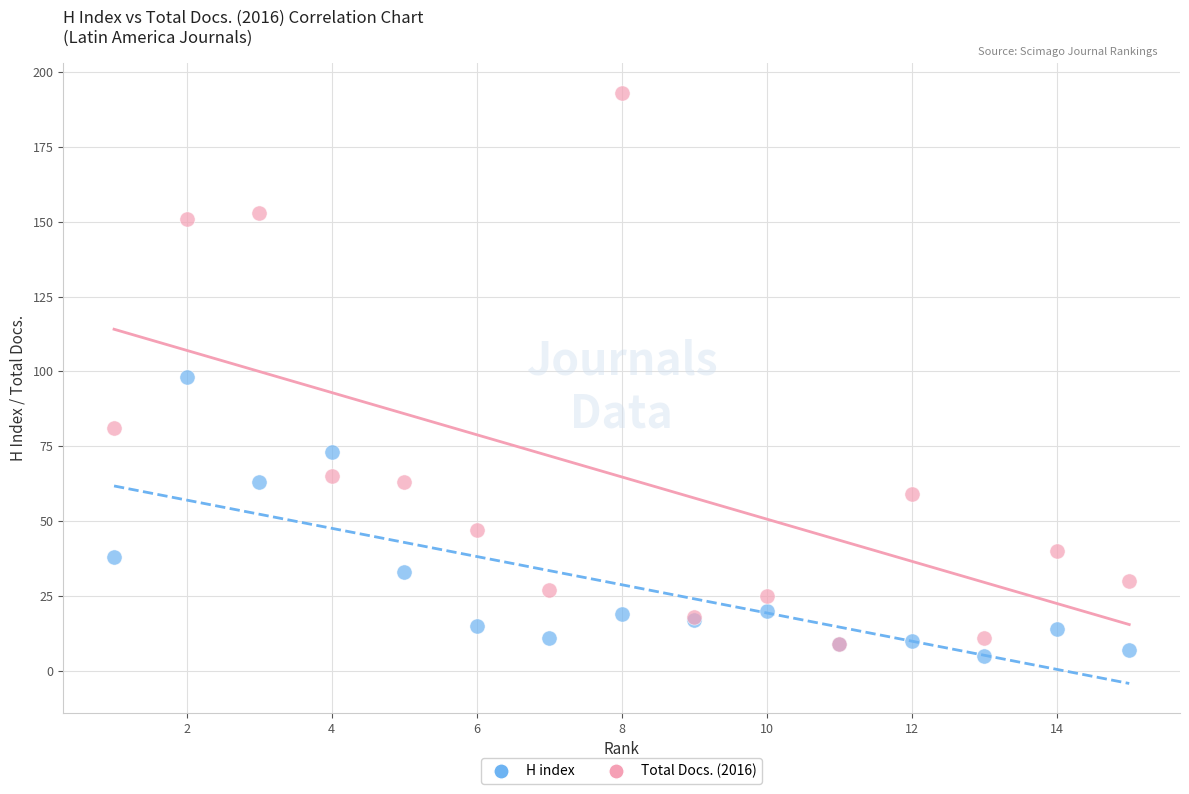

Which series has the widest spread of Y values?

Total Docs. (2016)